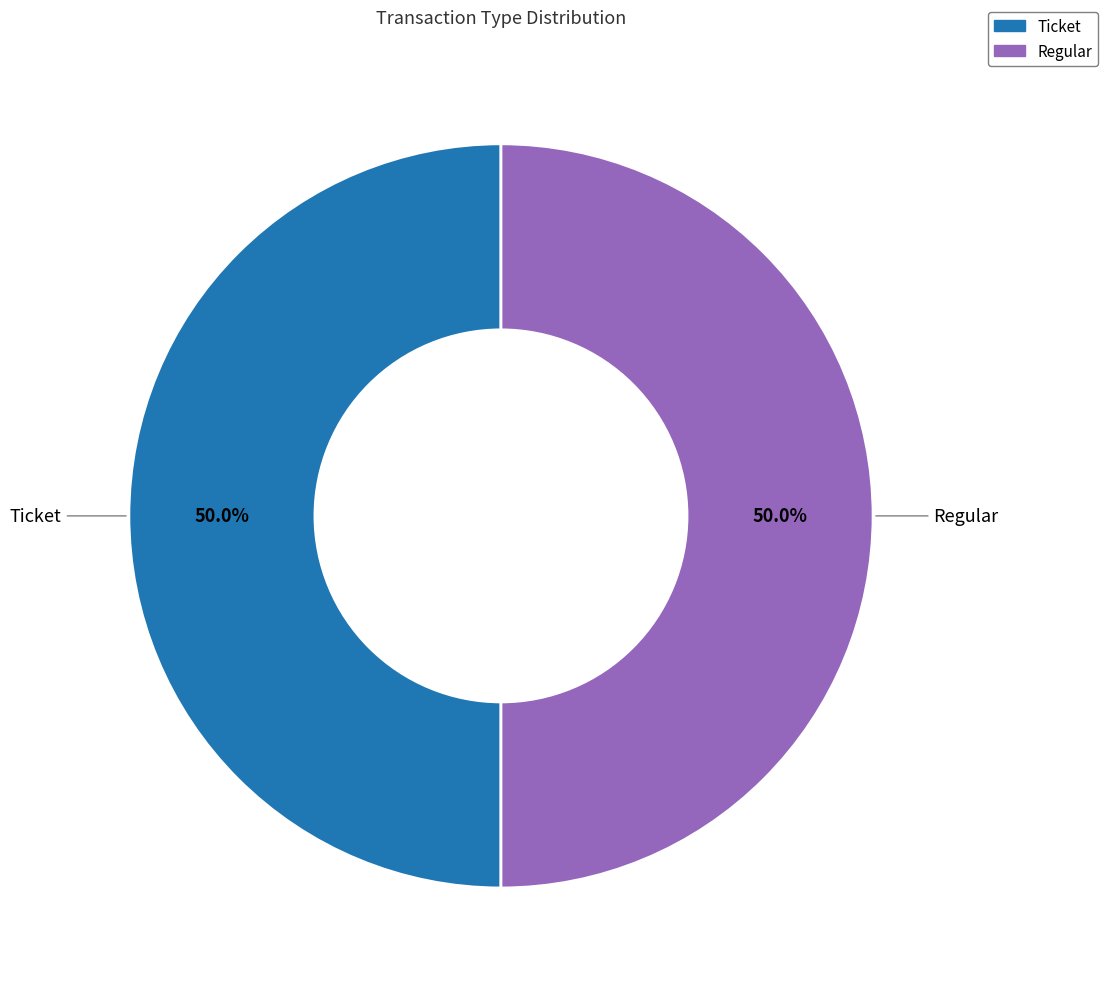

Count the number of slices in the pie.

2